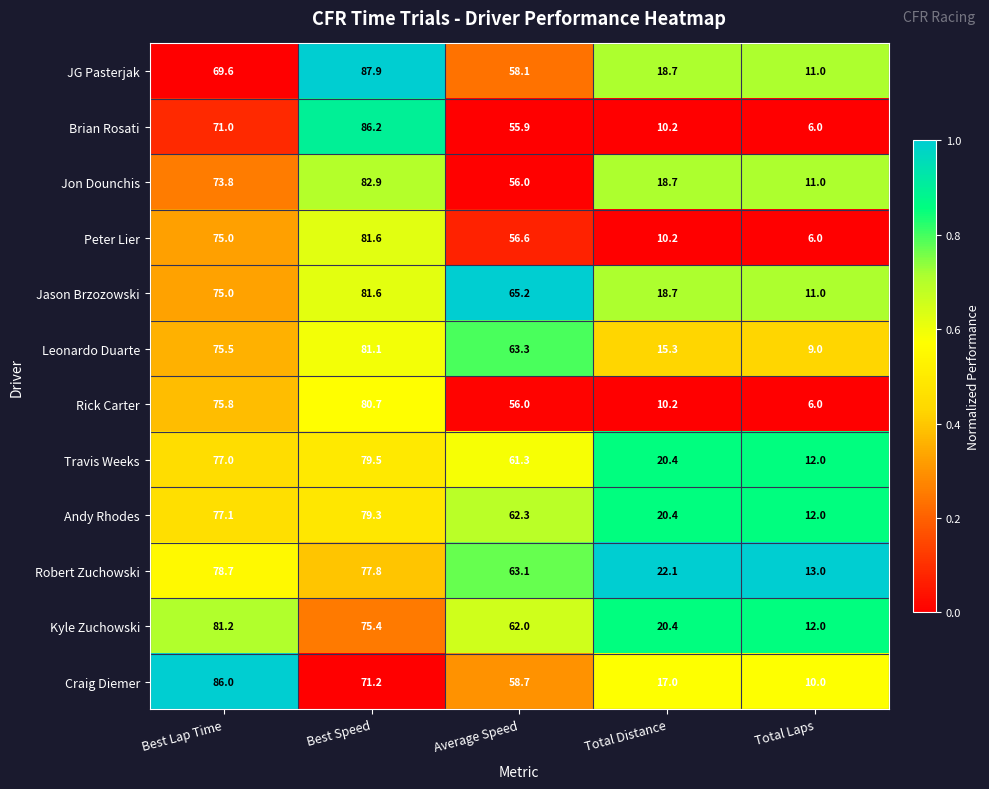

Where does the Peter Lier series first go above 56?

Best Lap Time